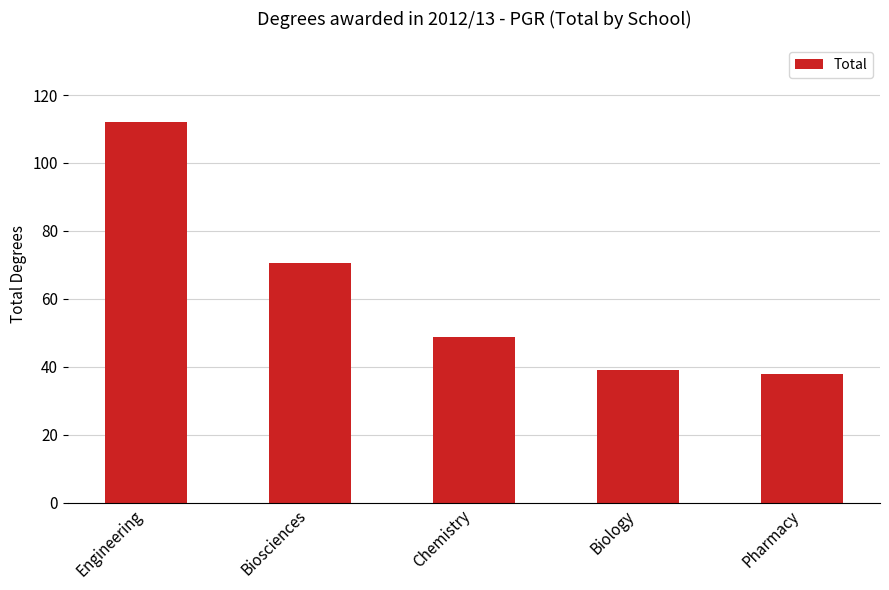

What is the value of the 5th bar from the left?

38.1